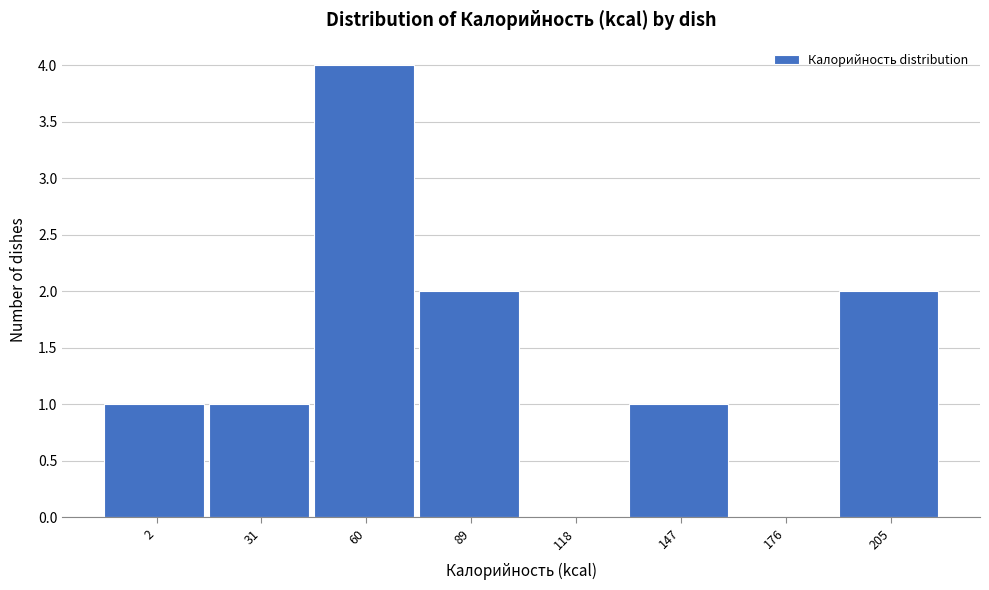

Reading right to left, list all the values displayed in this chart.

205=2	176=0	147=1	118=0	89=2	60=4	31=1	2=1